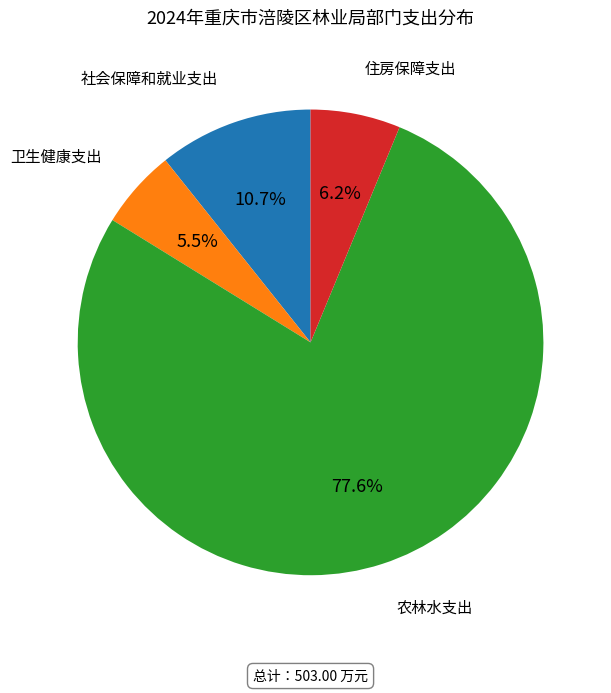

Is there any slice that represents more than half of the pie?

Yes